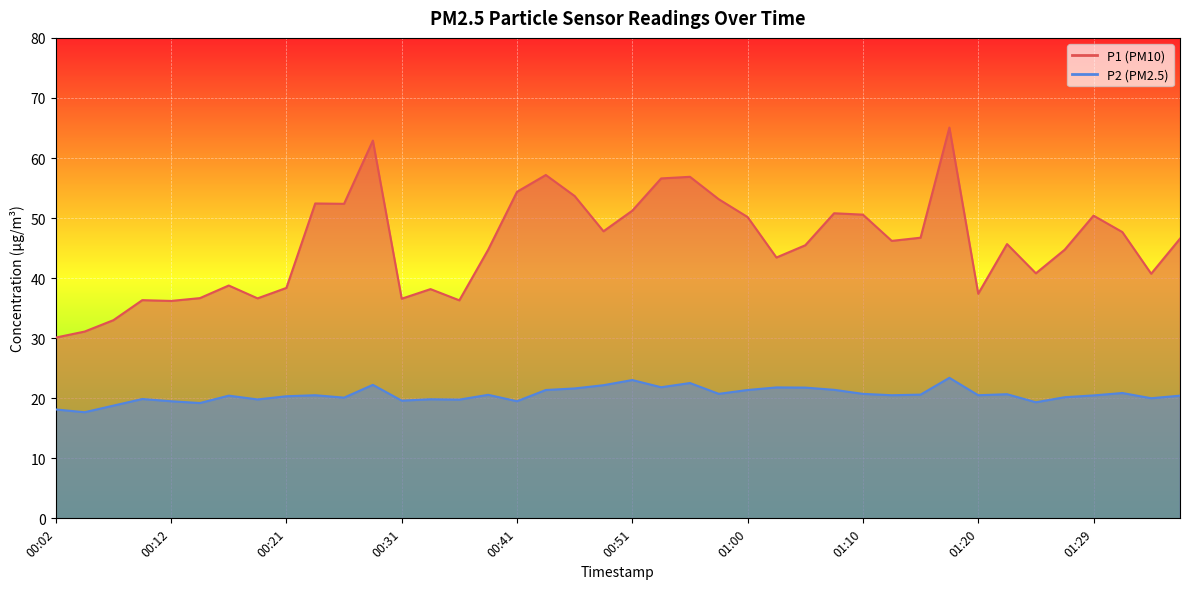

True or false: P1 line and P2 line cross at least once.

False